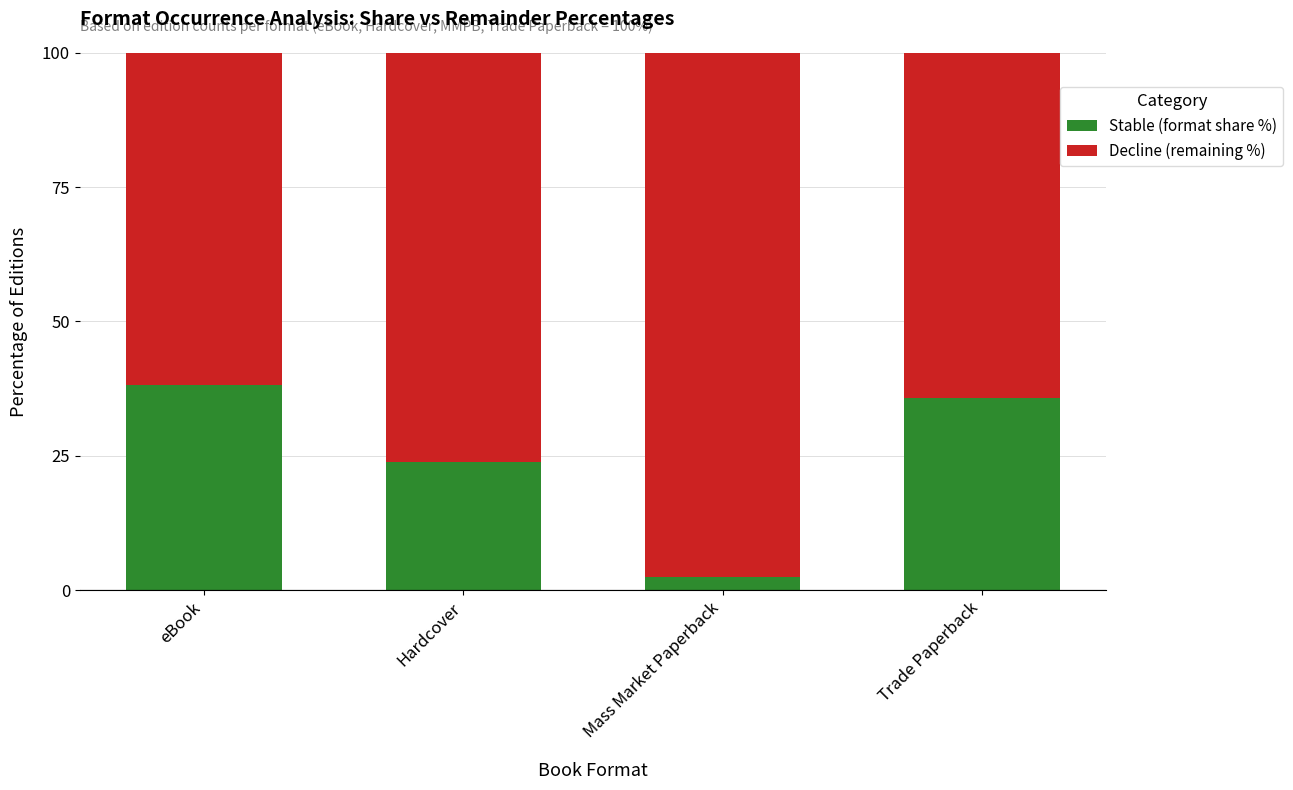

What are all the series names shown in the legend?

Stable (format share %), Decline (remaining %)